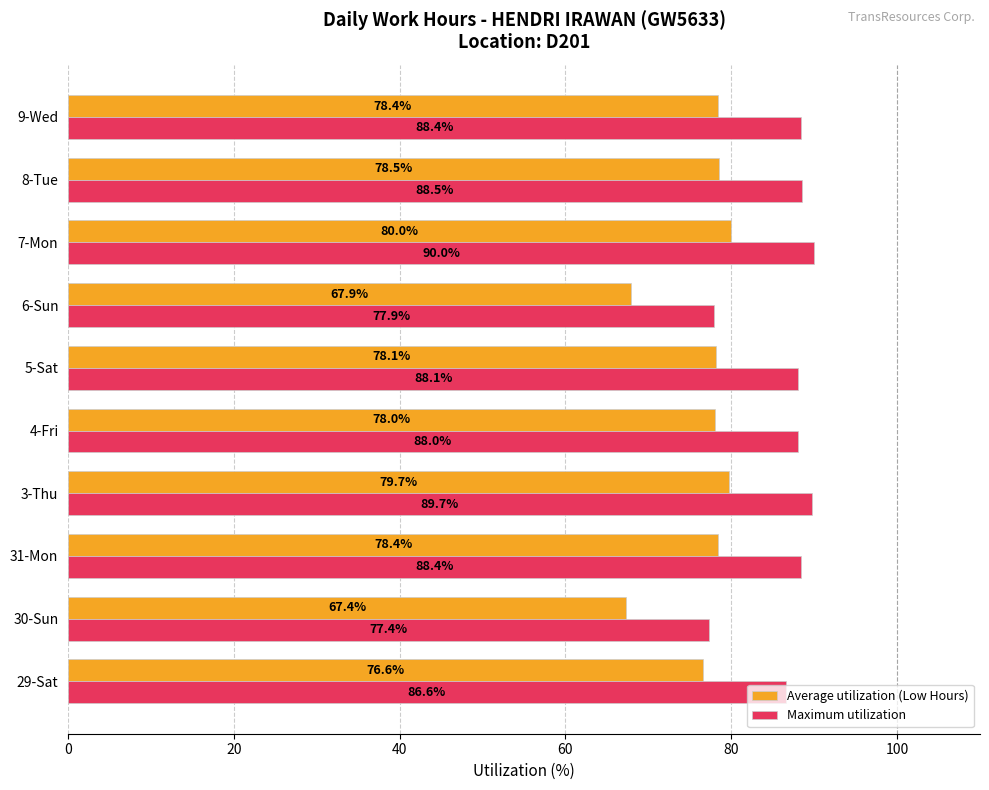

What is the spread (max minus min) of values at 31-Mon?

10.0